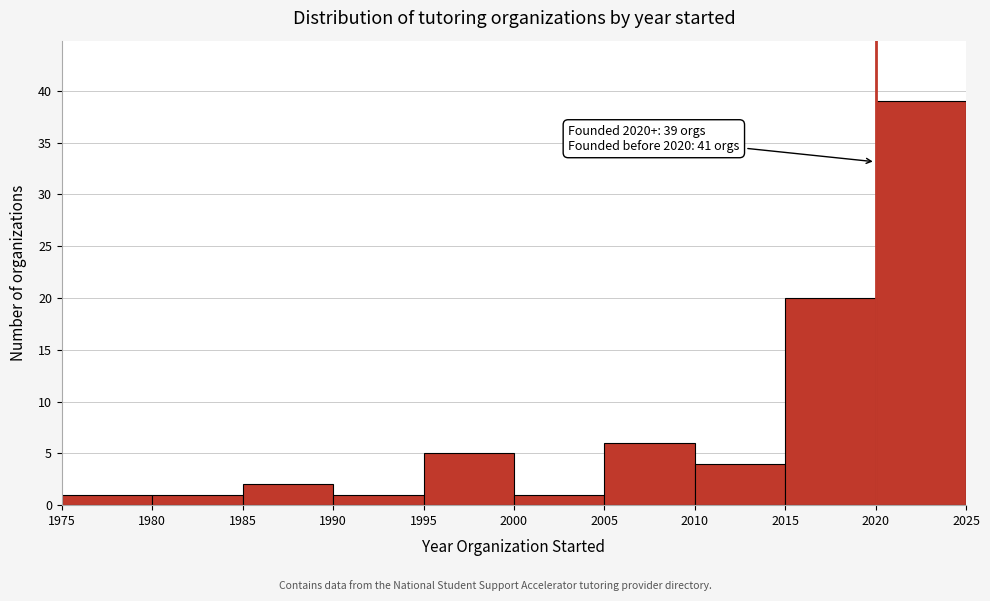

Which range on the x-axis has the tallest bar?

2020 to 2025